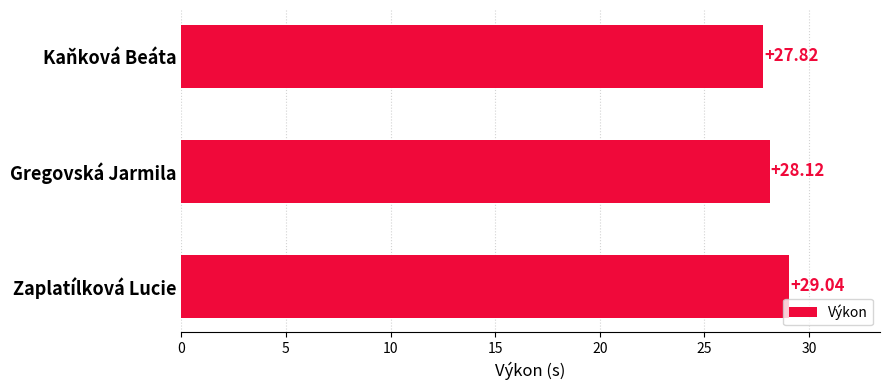

At which category does the chart reach its peak across all series?

Zaplatílková Lucie